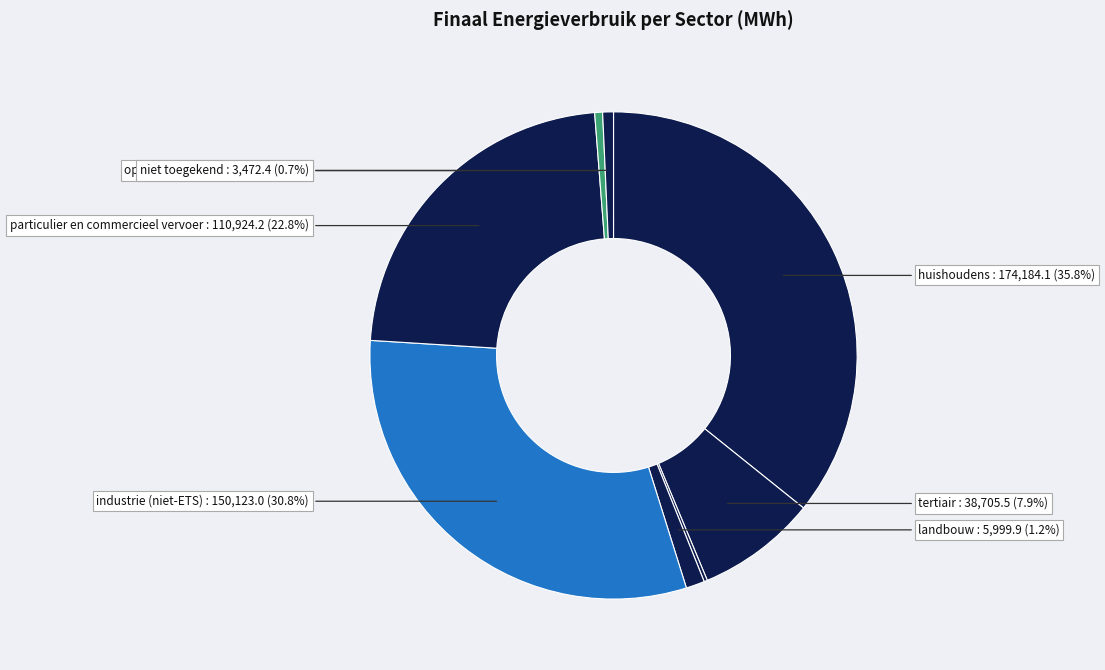

What is the smallest slice in the pie chart?

openbare verlichting